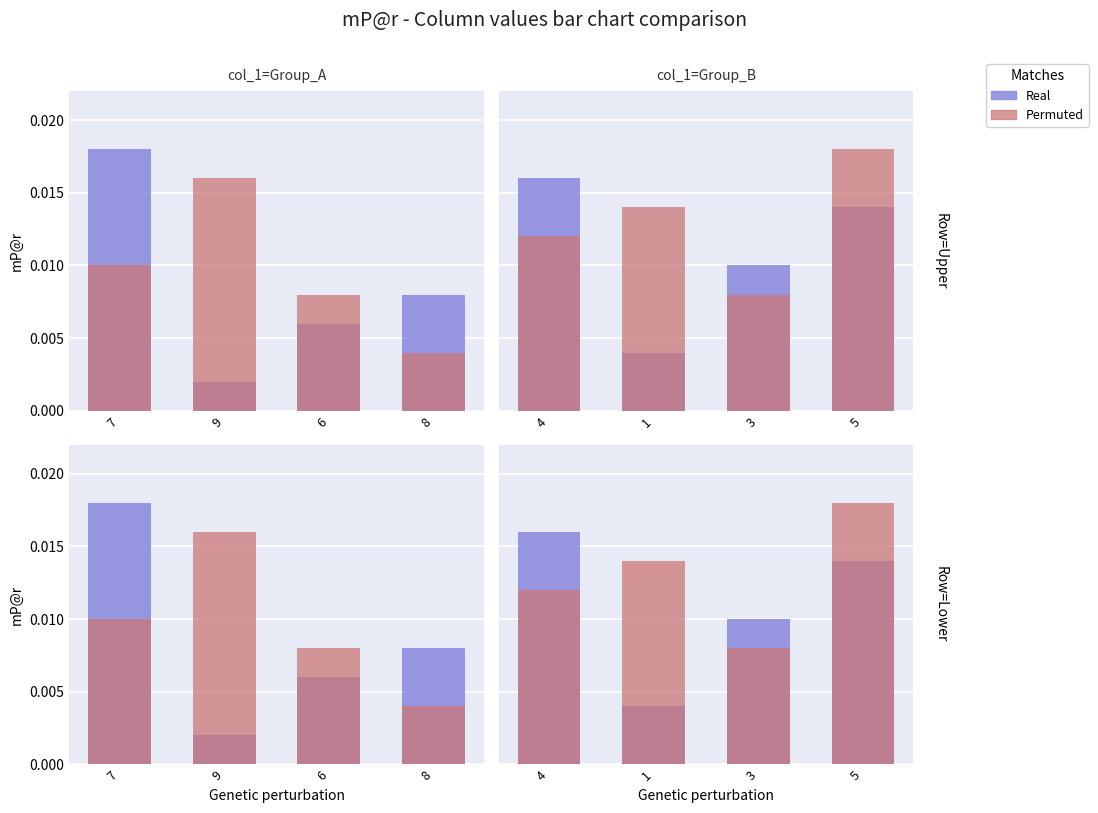

Which series has the largest total across all categories?

Permuted